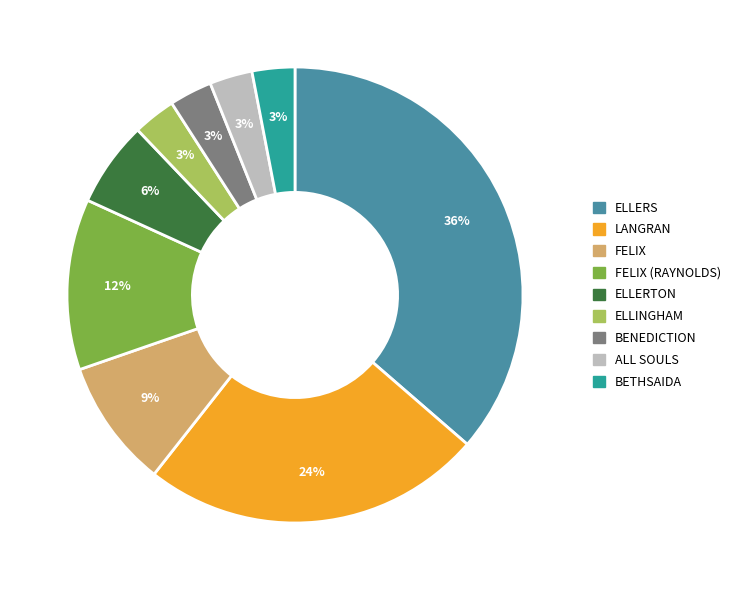

How many segments does this pie chart have?

9